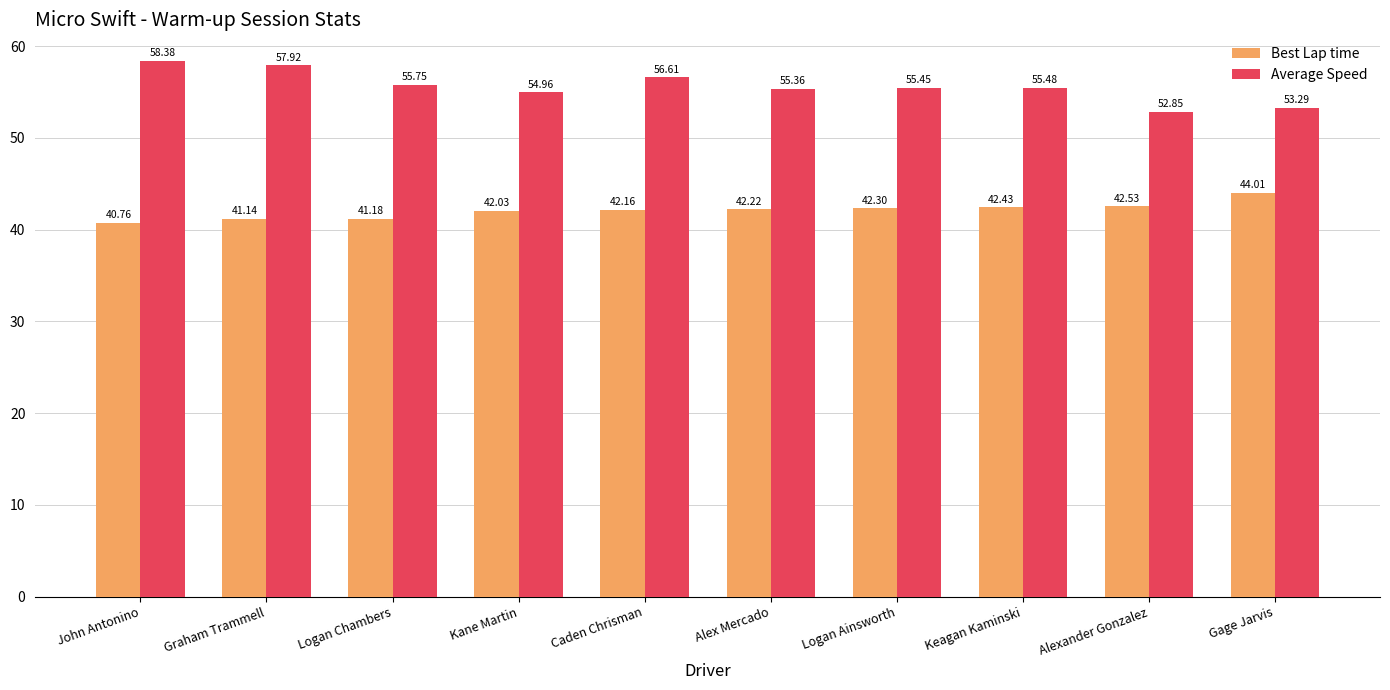

Rank the series at Alexander Gonzalez from lowest to highest value.

Best Lap time, Average Speed